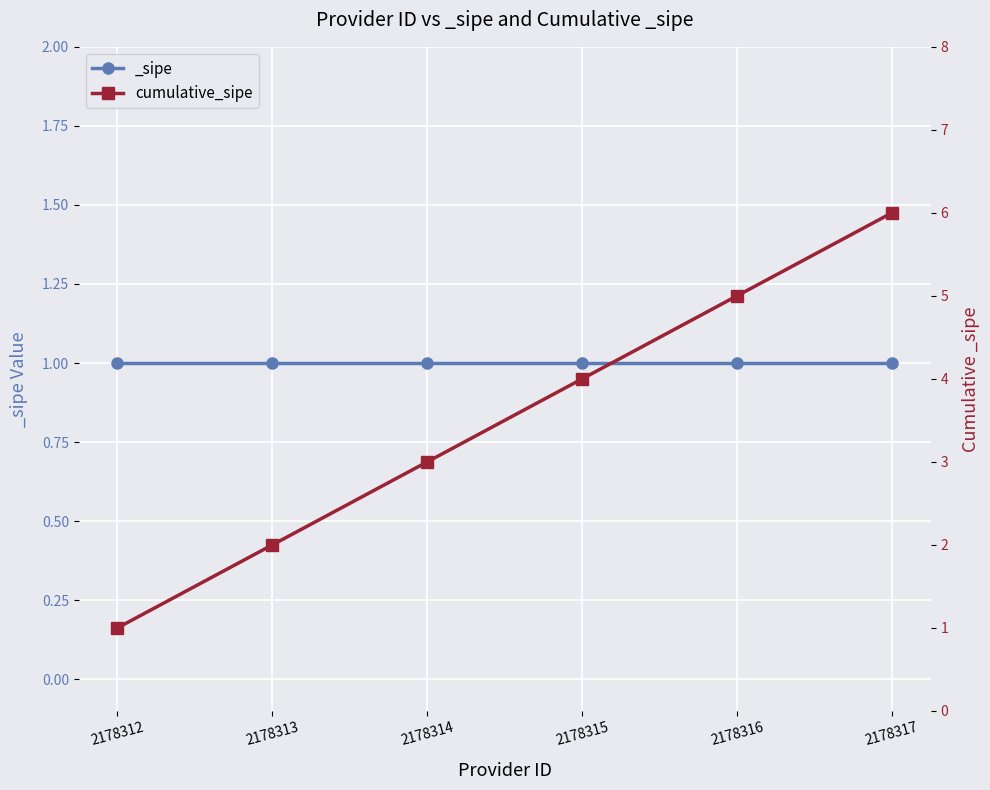

How many values are below 4?

3